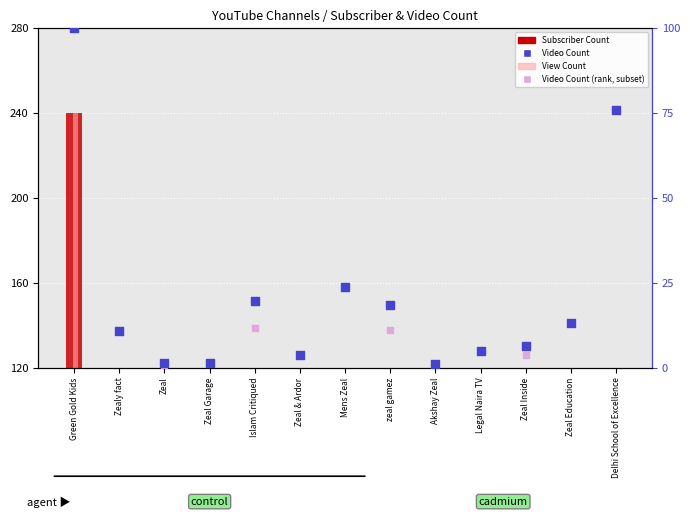

Which series contains the lowest Y value?

view_count